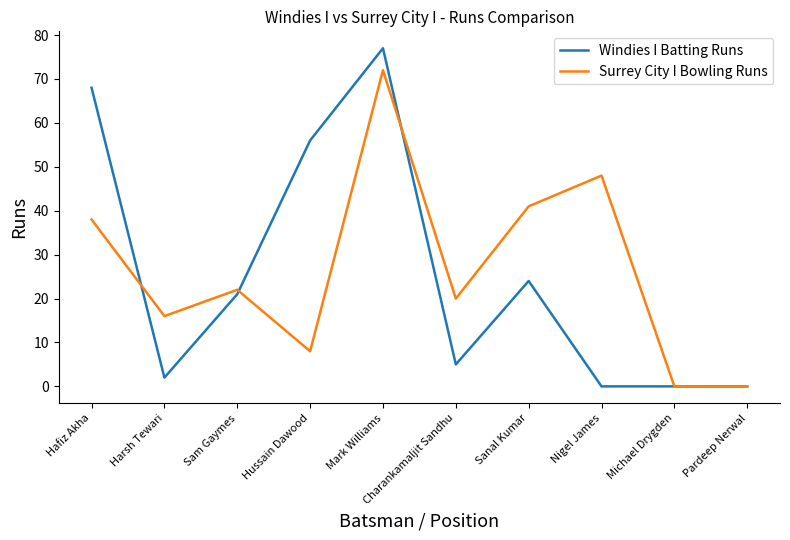

The Surrey City I Bowling Runs series shows 41 at Sanal Kumar. True or false?

True